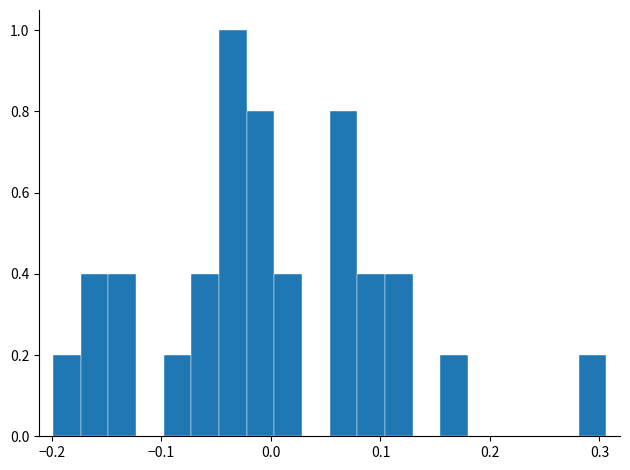

Read against the x-axis, roughly where is the centre of the tallest bar?

-0.03